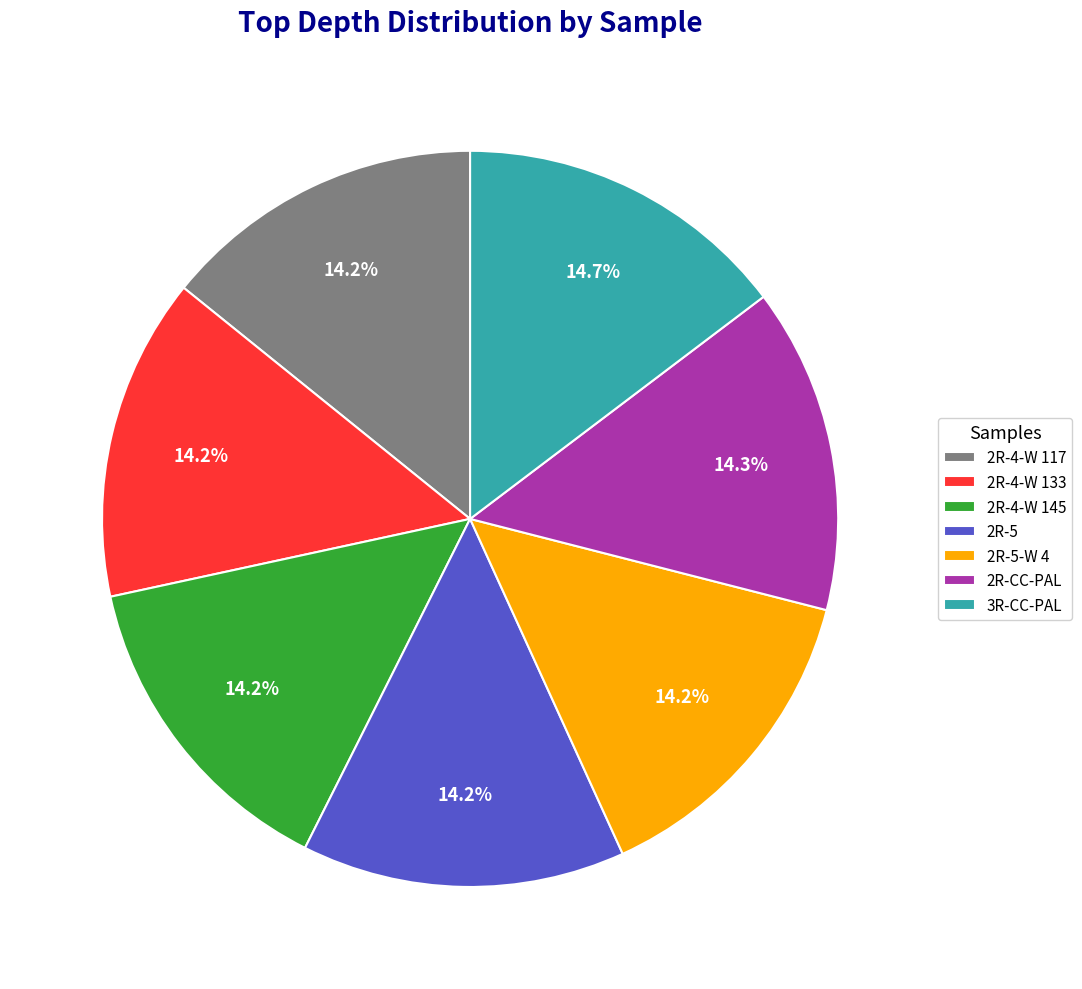

What portion of the pie excludes 2R-4-W 133?

85.8%